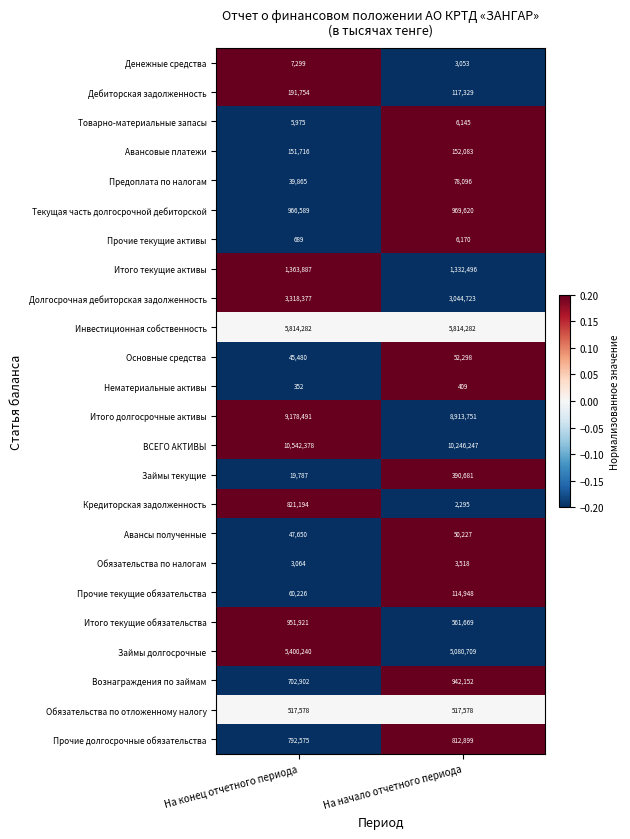

True or false: Обязательства по налогам has a value of 1153 at На начало отчетного периода.

False